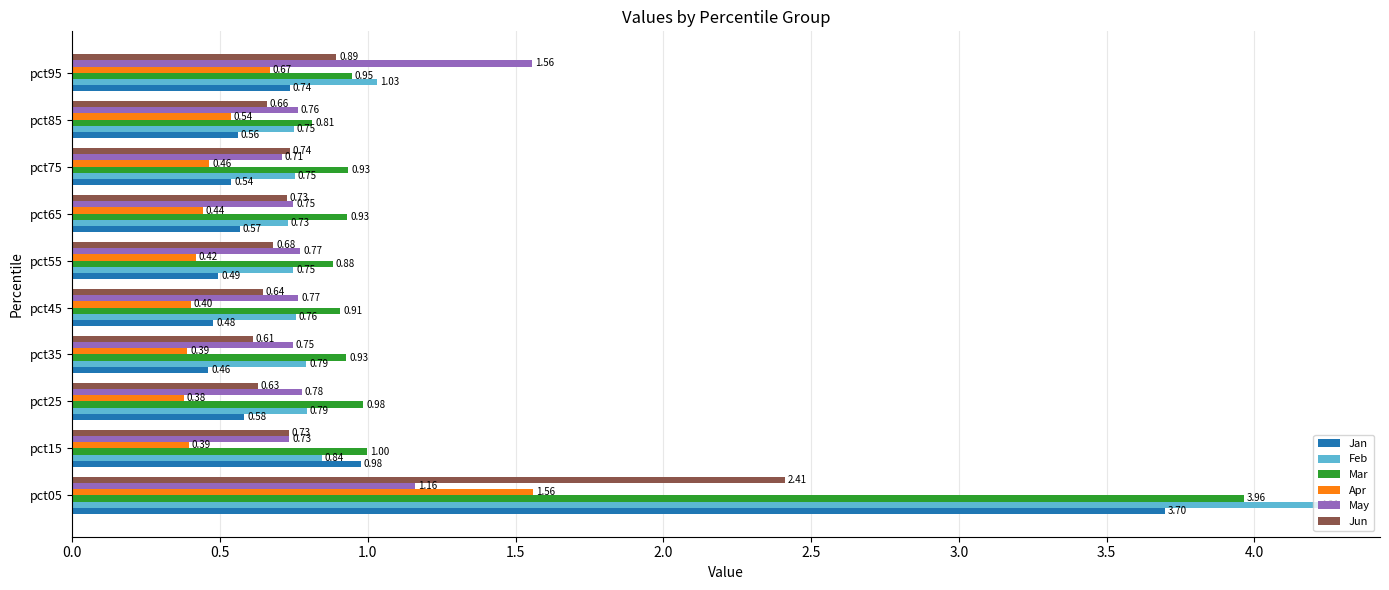

What is the sum of all May values?

8.7